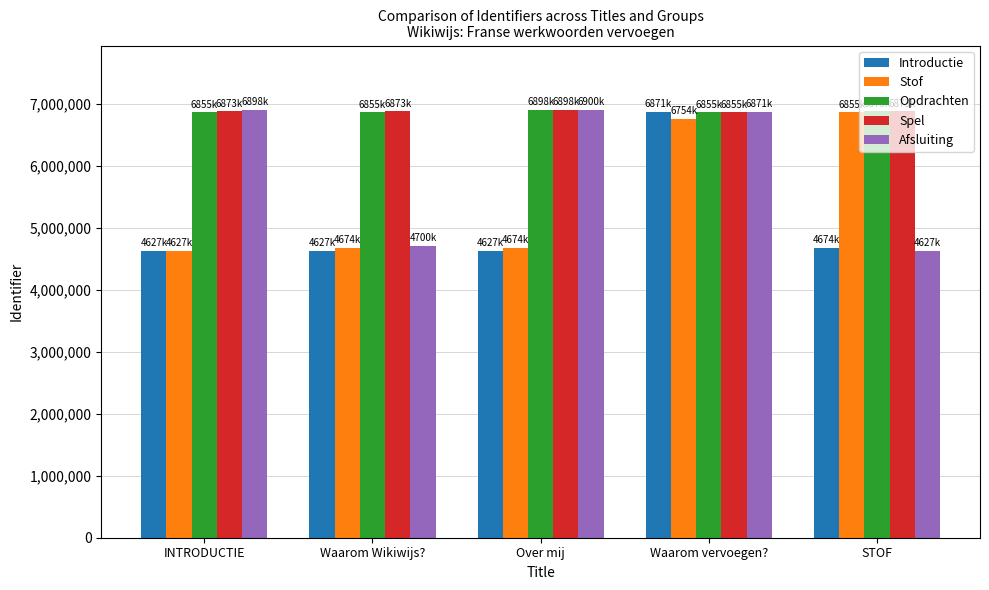

What is the difference between the maximum and minimum values in the Stof series?

2228097